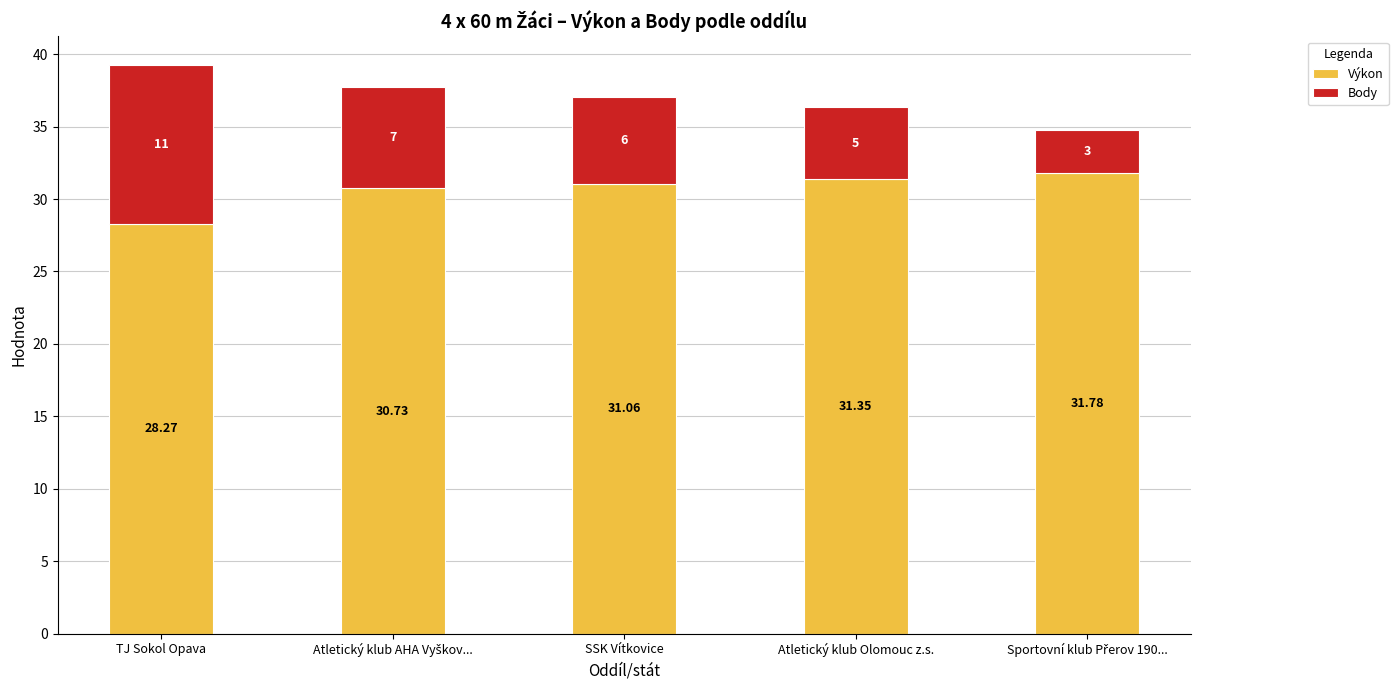

At which category is the sum across all series the highest?

TJ Sokol Opava